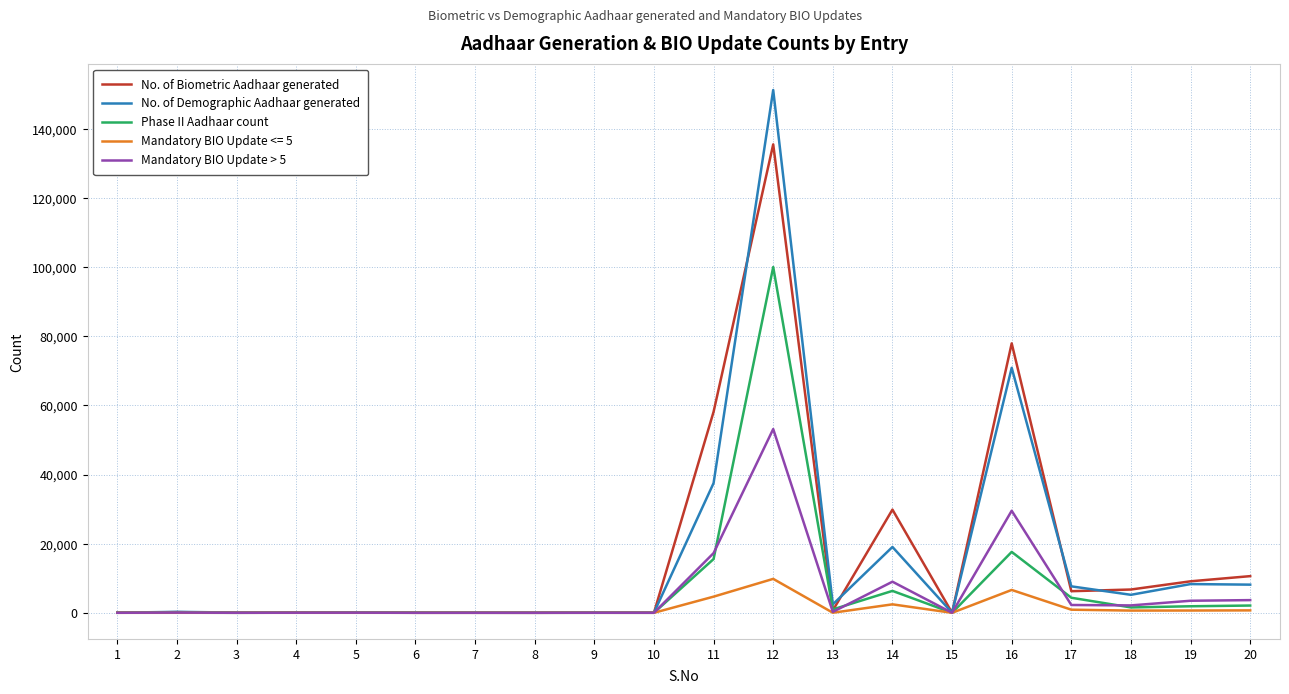

What is the difference between the maximum and second lowest values in the Phase II Aadhaar count series?

100013